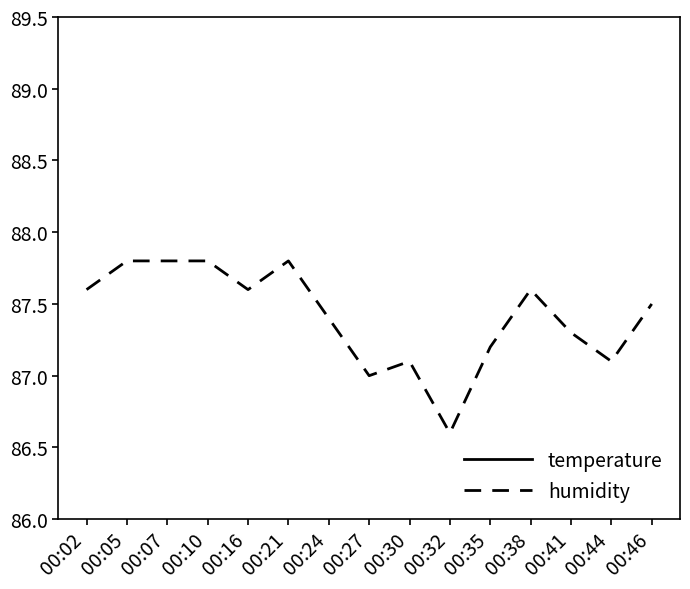

At which category is the sum across all series the highest?

00:05